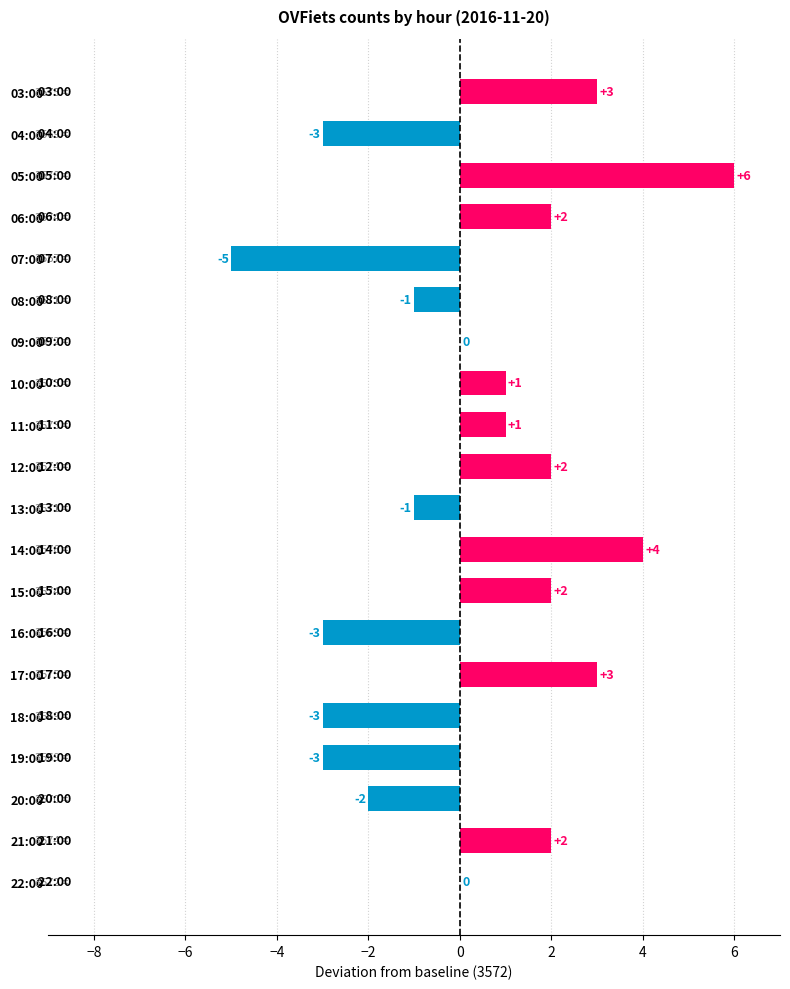

The chart shows a value of 5 at 03:00. True or false?

False